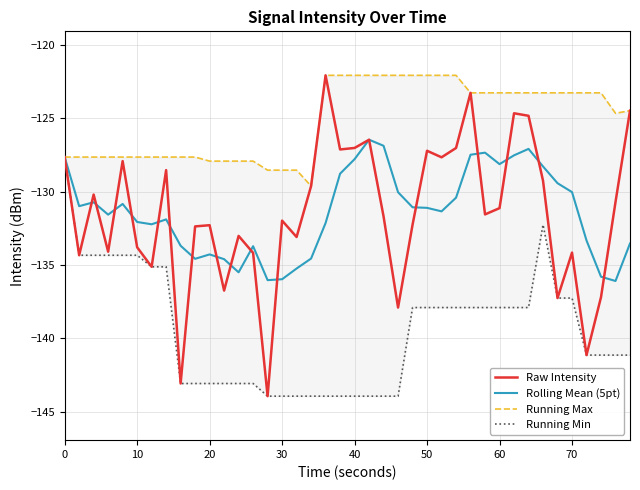

Count the number of categories in the chart.

40